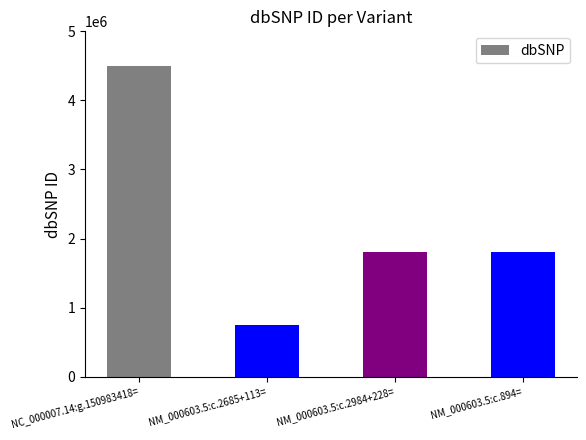

How many values are below 1808593?

2